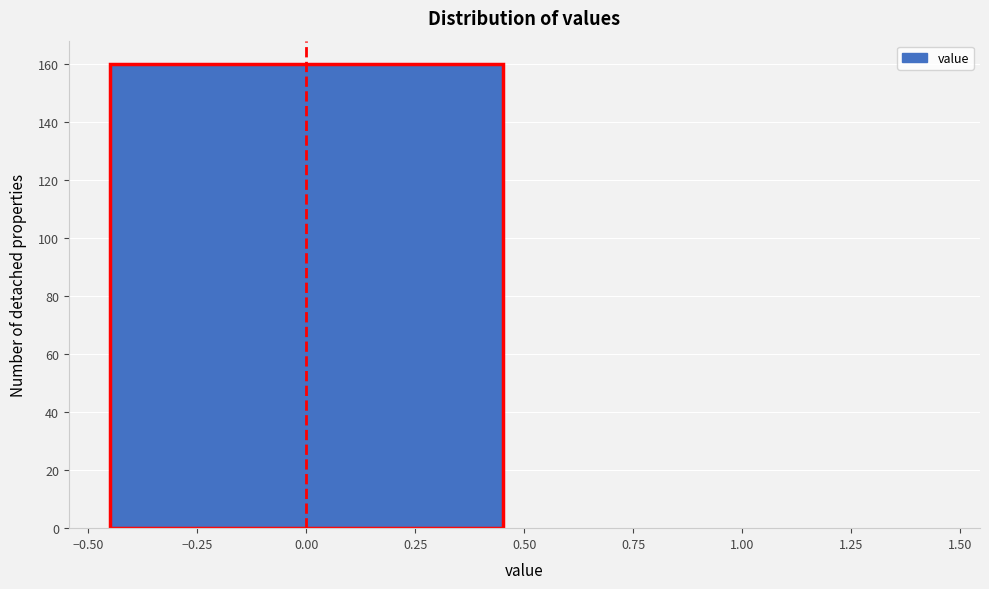

Reading left to right, transcribe this chart: for each bar, give the range it covers on the x-axis and its height. The values are not printed on the chart, so give them approximately, as read against the axis.

-0.50 to 0.50: 160
0.50 to 1.50: 0